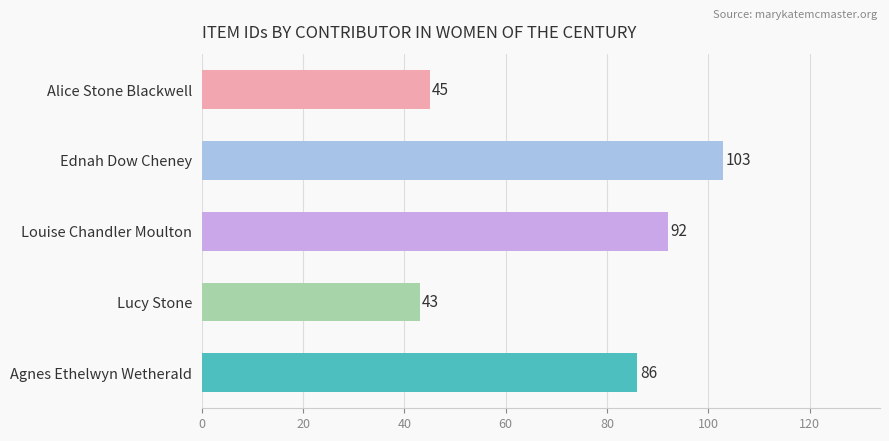

What is the difference between the second highest and minimum values?

49